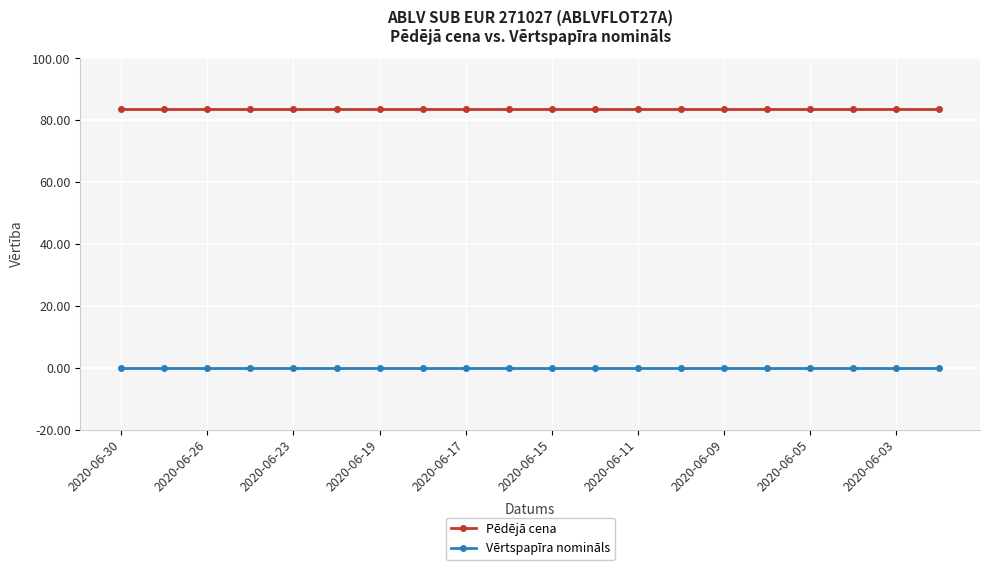

True or false: Pēdējā cena and Vērtspapīra nomināls intersect in this chart.

False